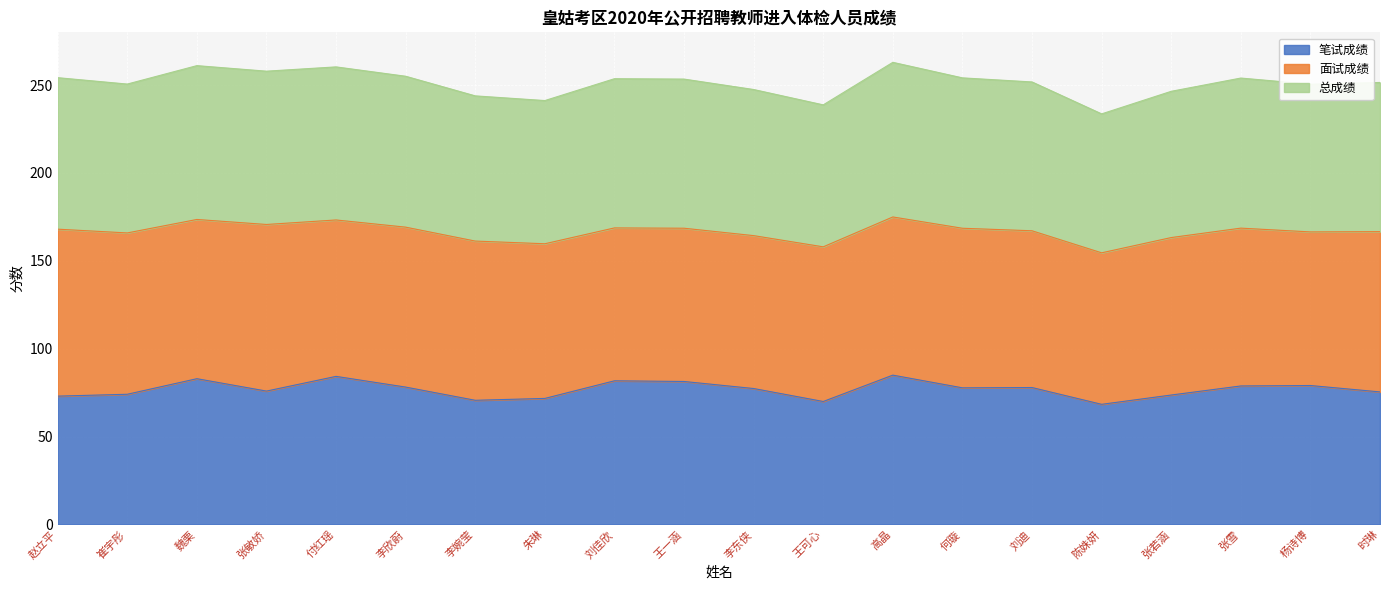

The 笔试成绩 series shows 107.6 at 王可心. True or false?

False